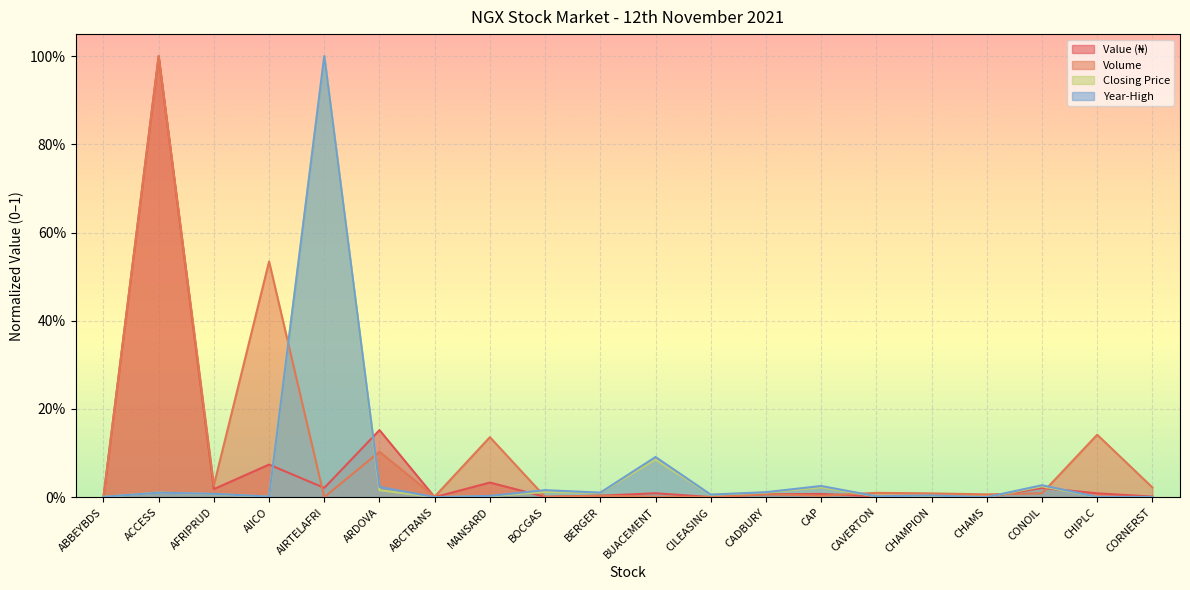

Which label corresponds to the smallest value in the chart?

ABBEYBDS